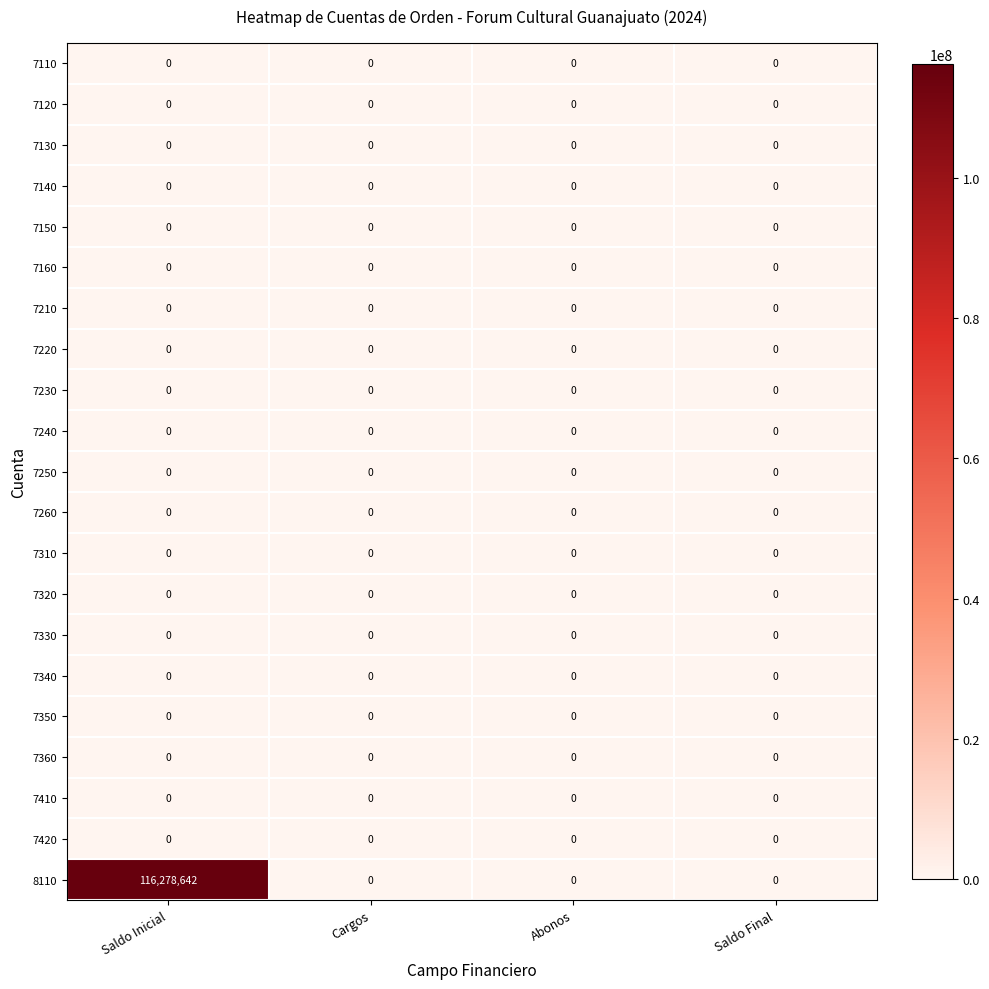

Which label corresponds to the largest value in the chart?

Saldo Inicial